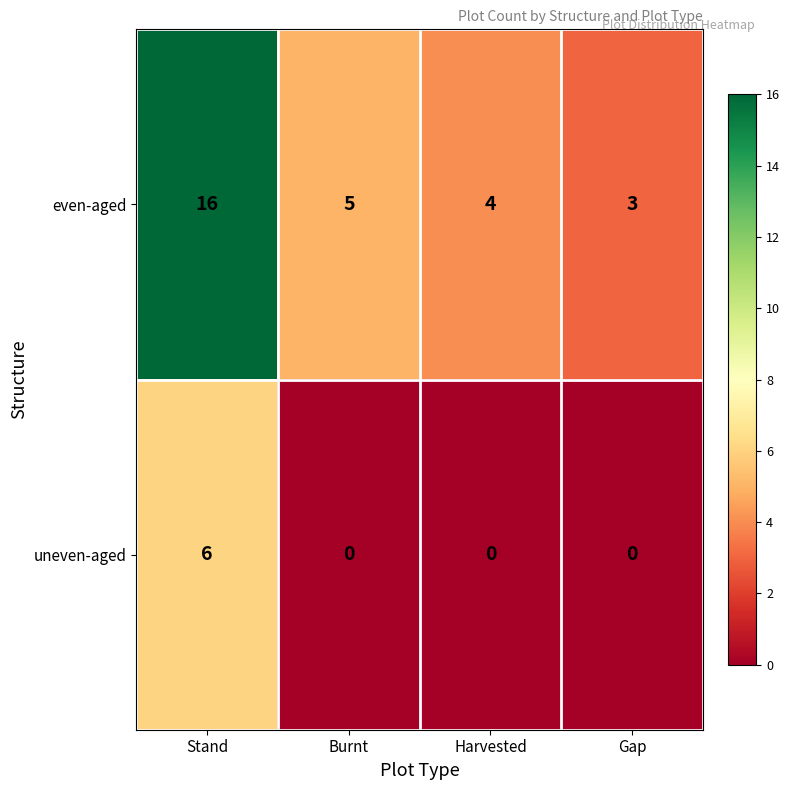

Which category has the highest value across all series?

Stand